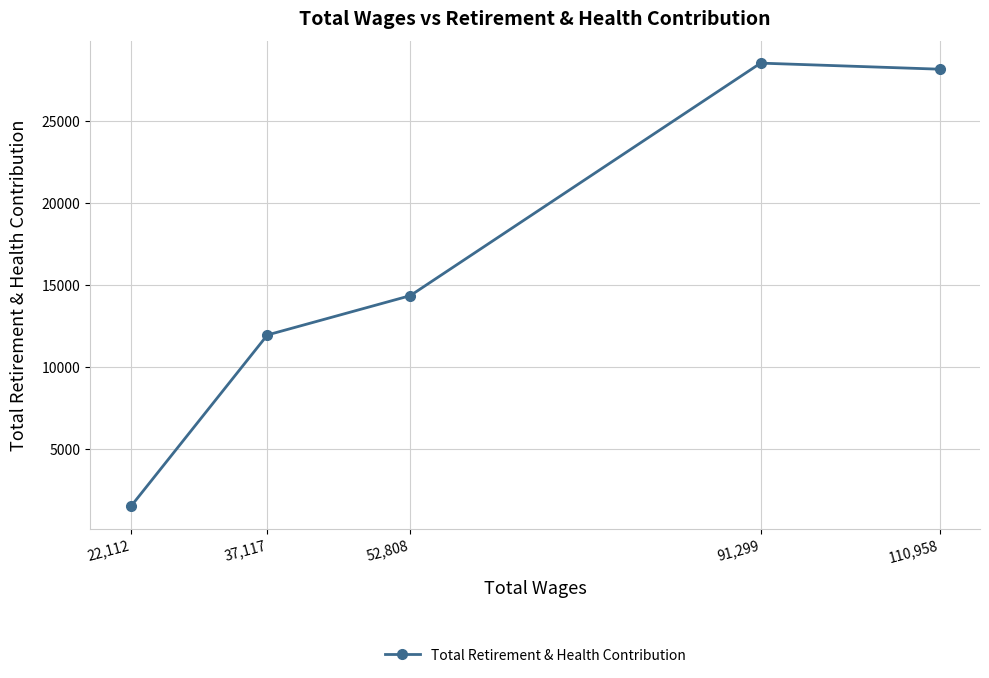

How many points are higher than both their immediate neighbors (excluding endpoints)?

1